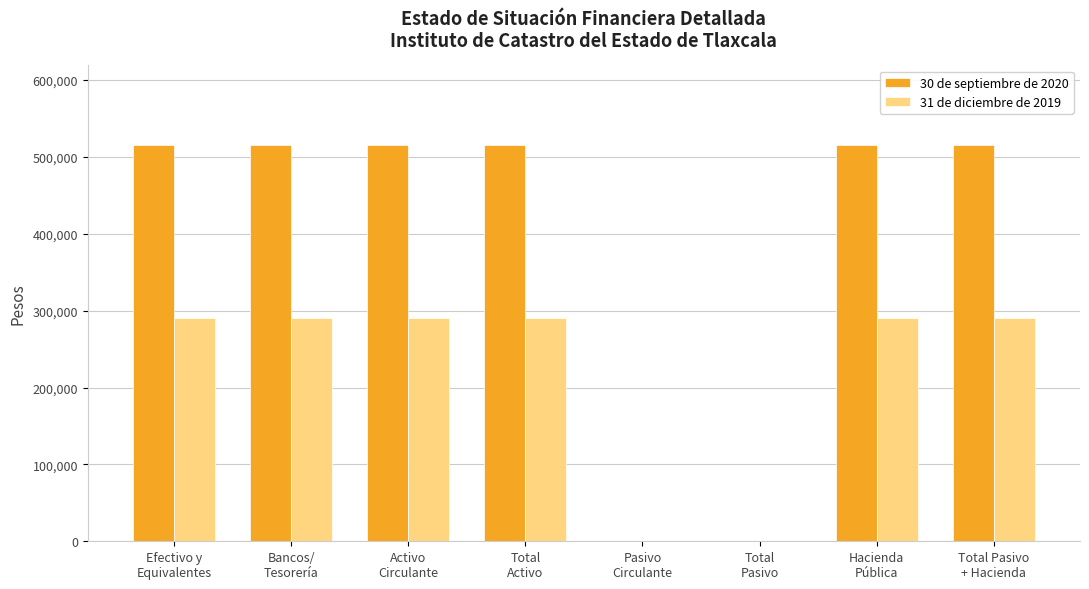

What is the total value across all series at Bancos/
Tesorería?

806482